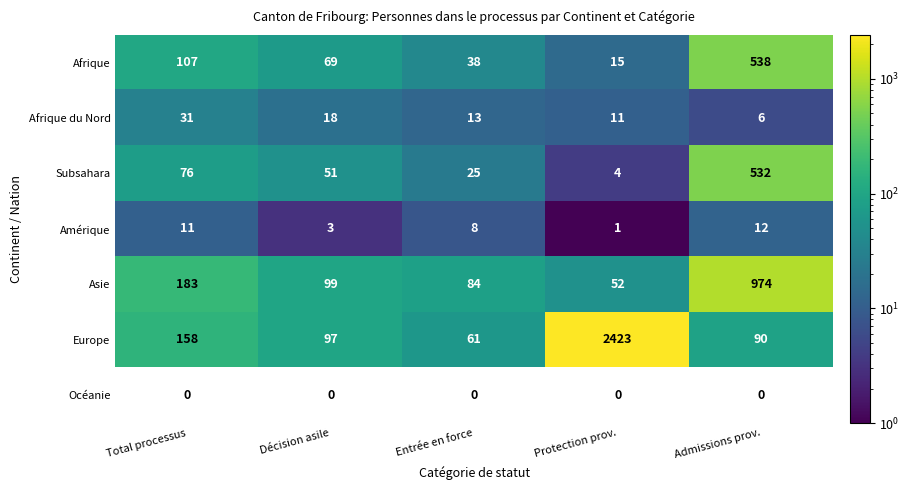

Where does the Amérique series first go above 8?

Total processus